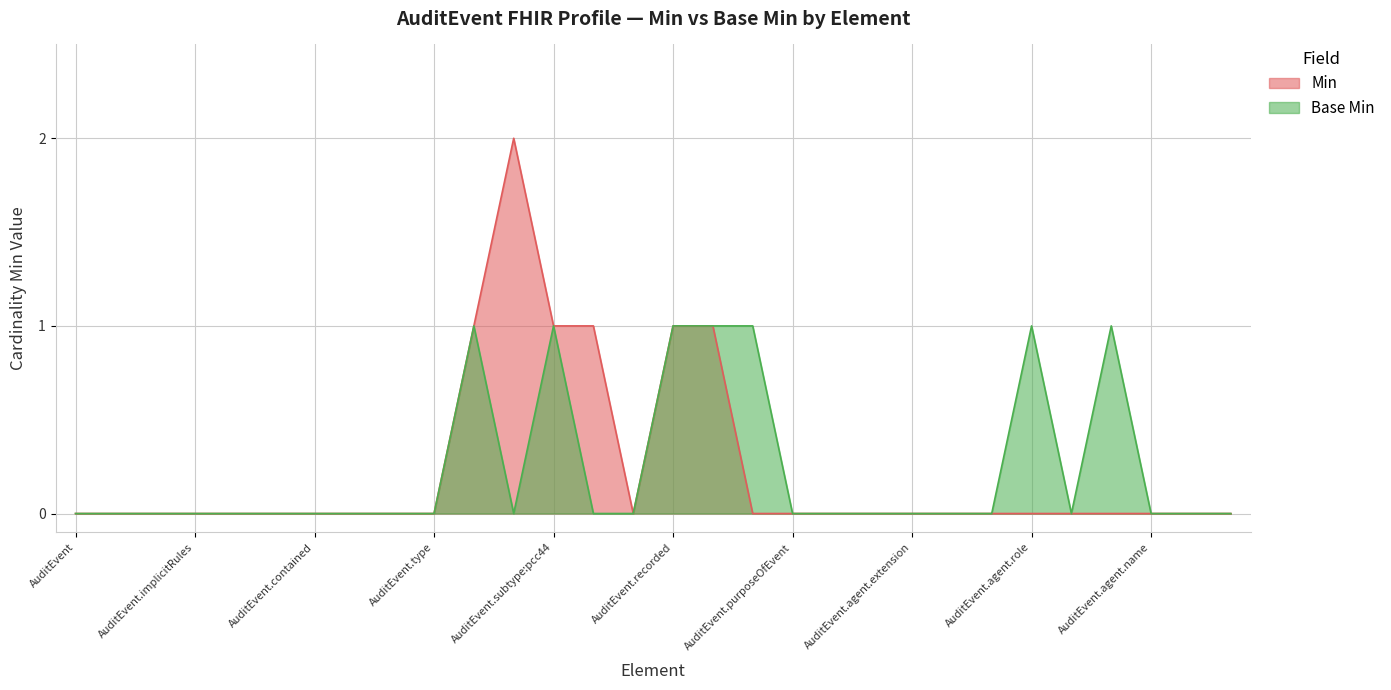

Which series changed the most between AuditEvent.implicitRules and AuditEvent.language?

Min